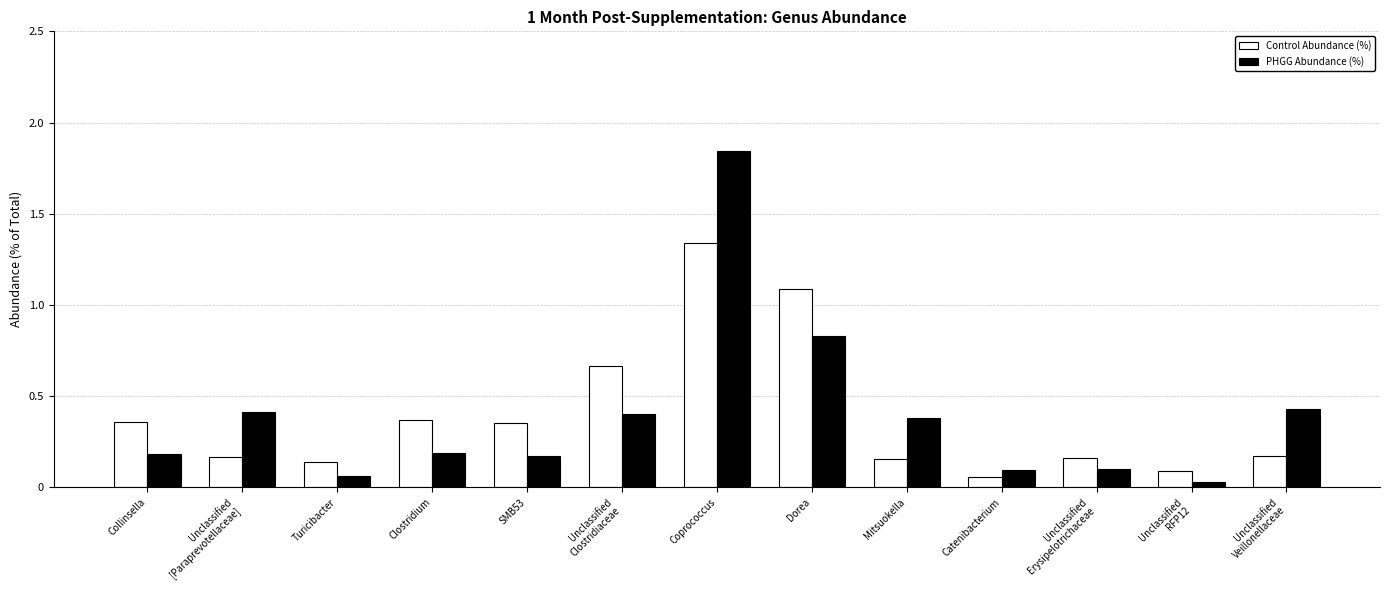

What is the difference between the highest and lowest values at Coprococcus?

0.5